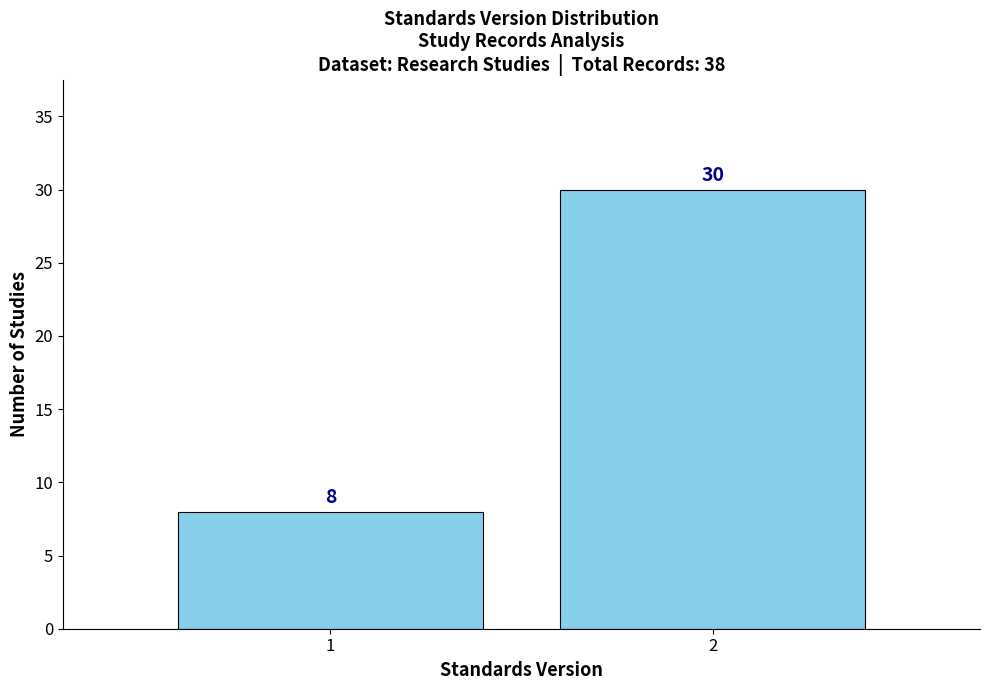

Reading left to right, list all the values displayed in this chart.

8	30